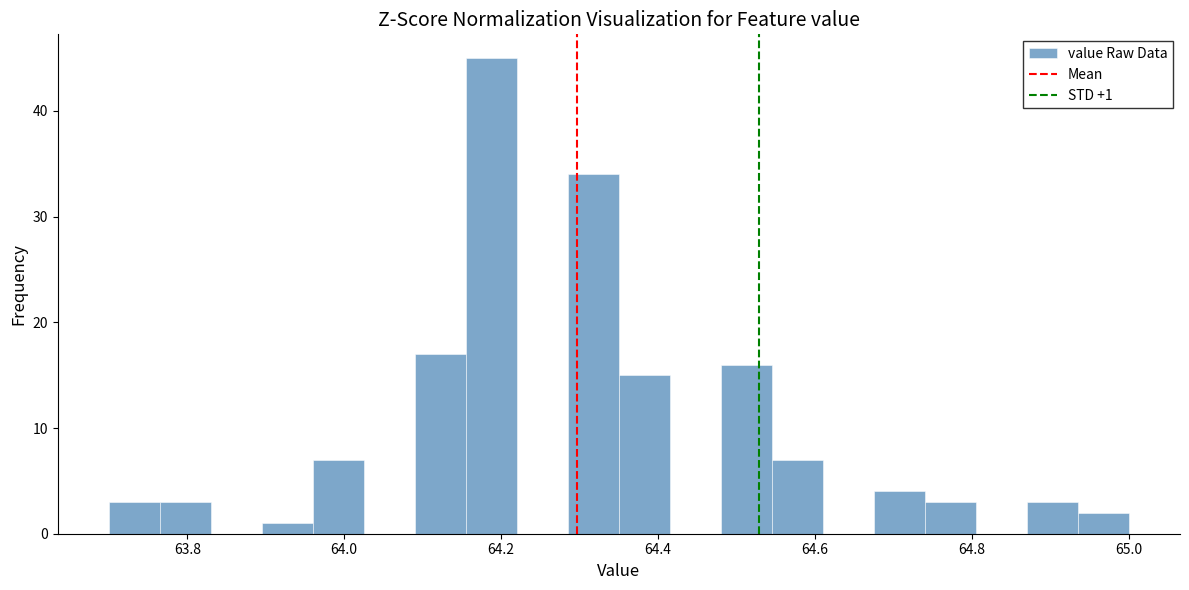

Around what value on the x-axis is the tallest bar? Give the approximate position of its centre, as read against the axis.

64.18